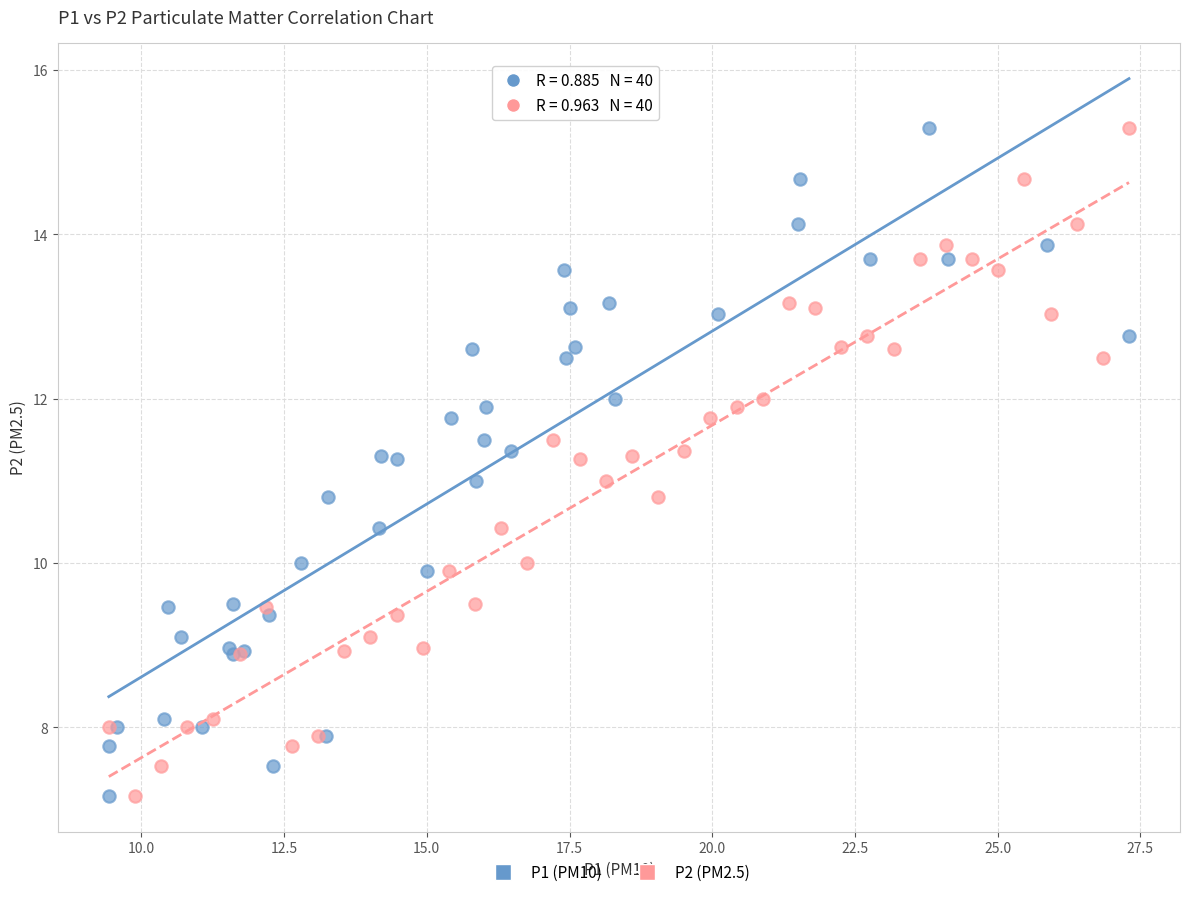

What are all the series names shown in the legend?

P1 (PM10), P2 (PM2.5)